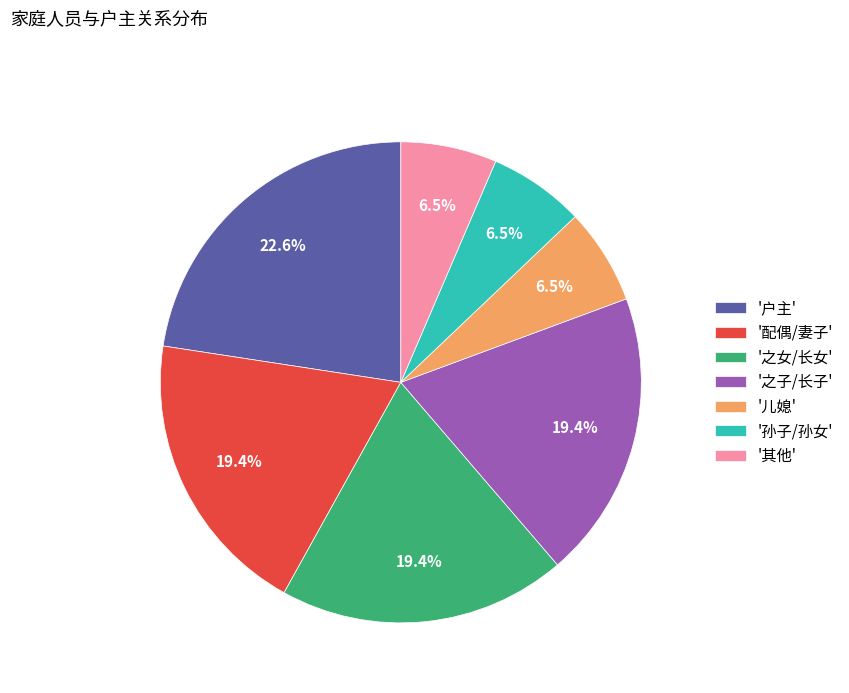

Approximately how many times larger is the value at '之子/长子' compared to '孙子/孙女'?

3.0